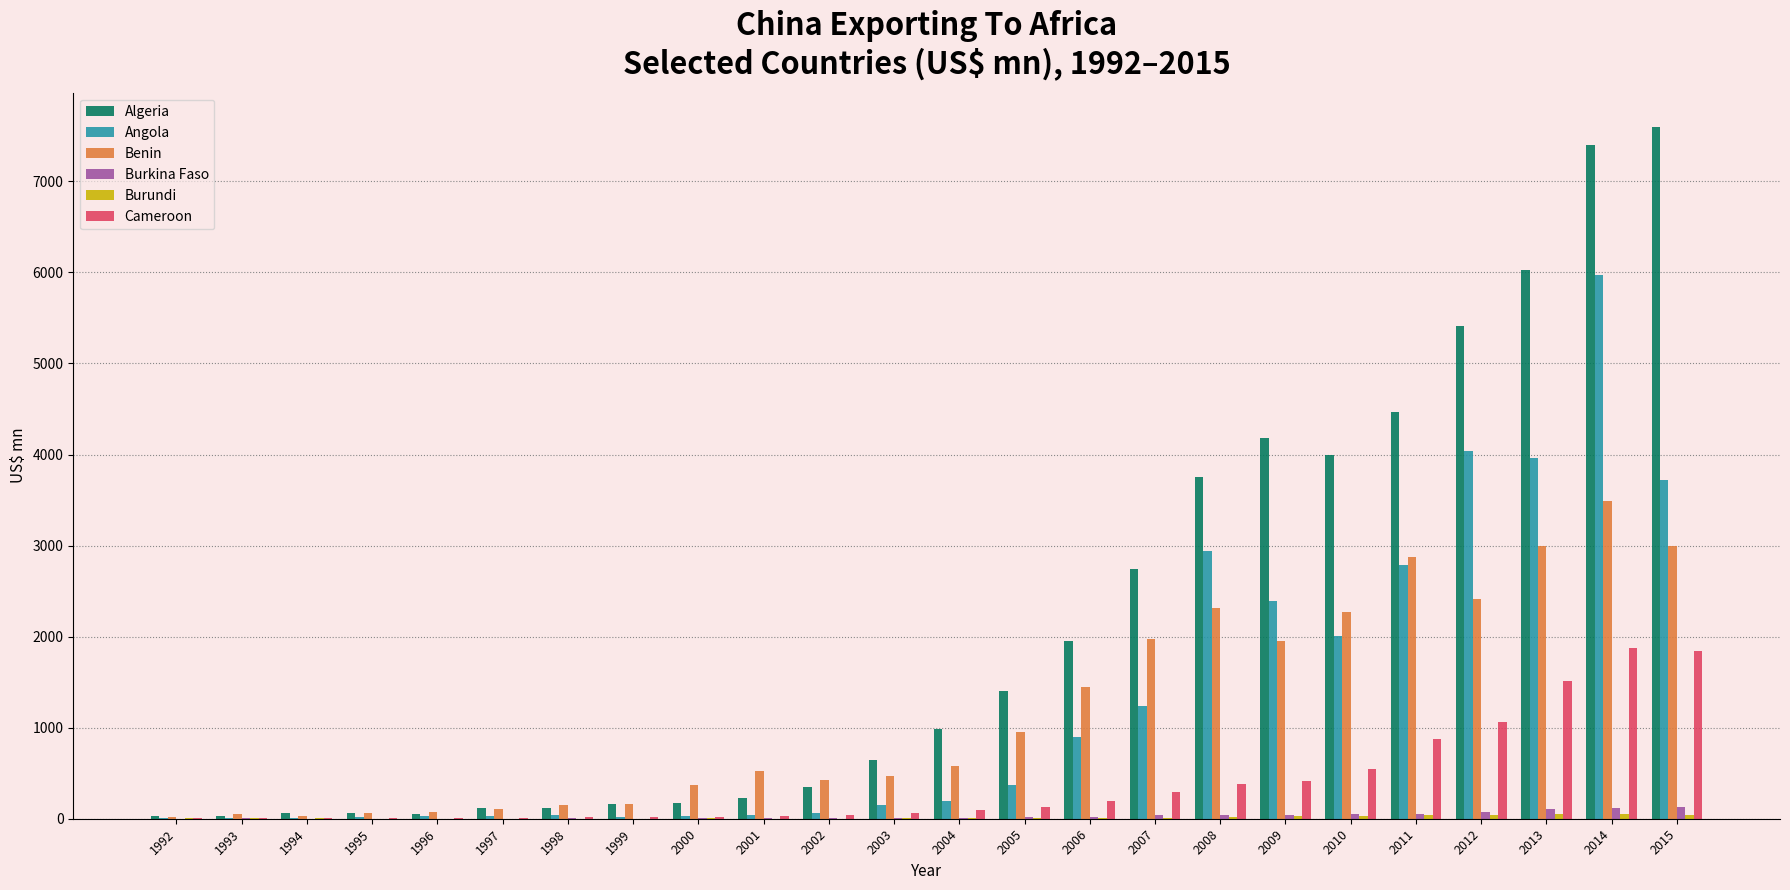

At which category is the sum across all series the highest?

2014